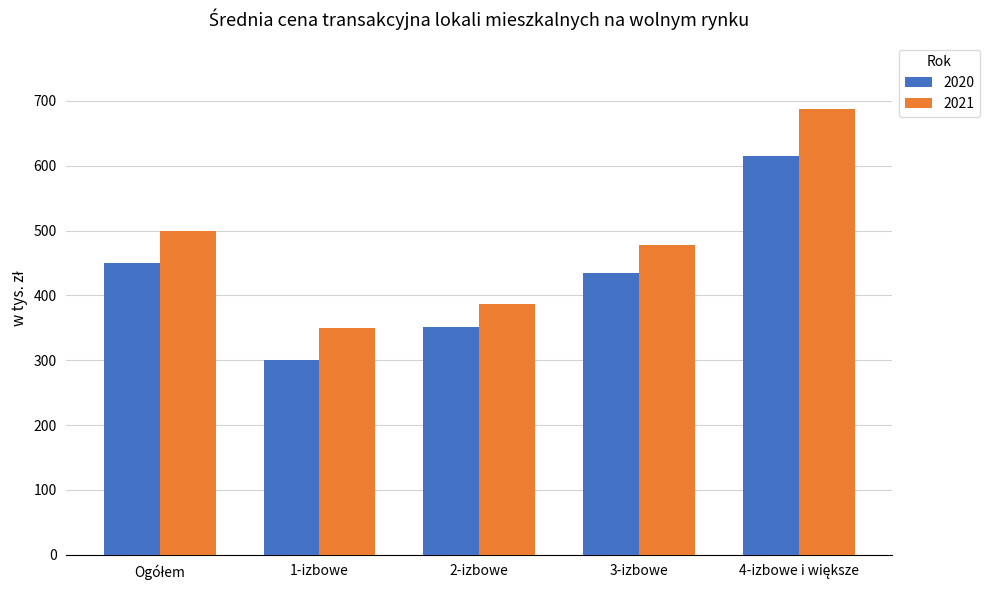

What are all the series names shown in the legend?

2020, 2021